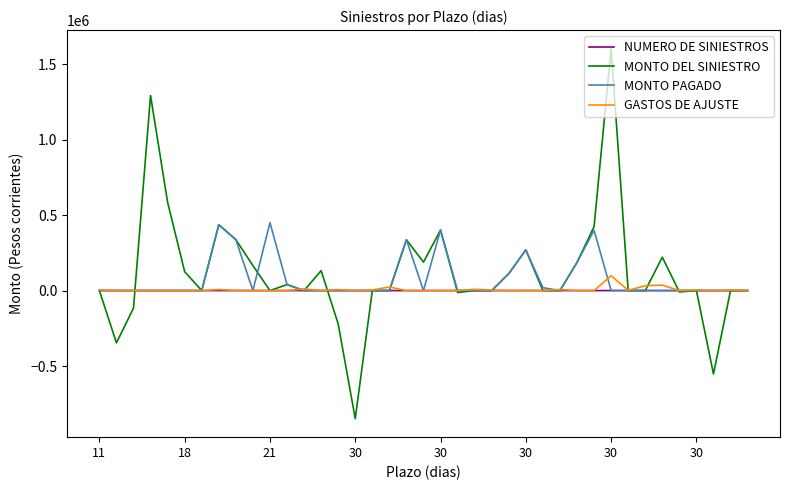

Which series has the widest spread of values?

MONTO DEL SINIESTRO